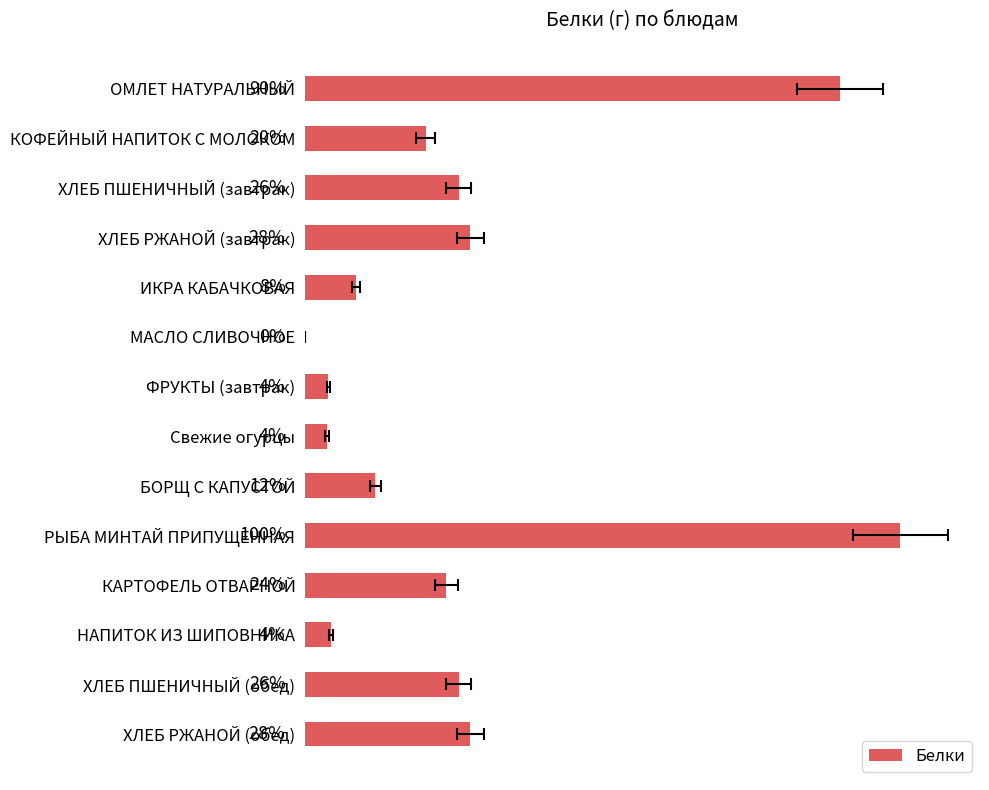

Count the number of values greater than 3.

8